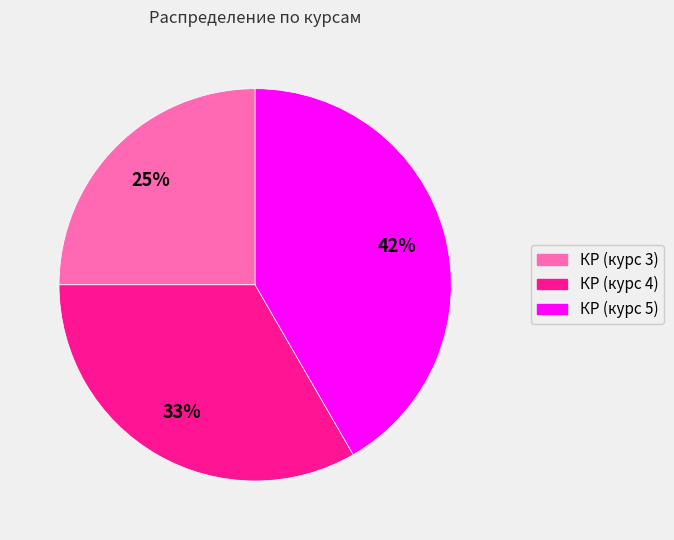

To the nearest percent, what is the average slice percentage?

33%